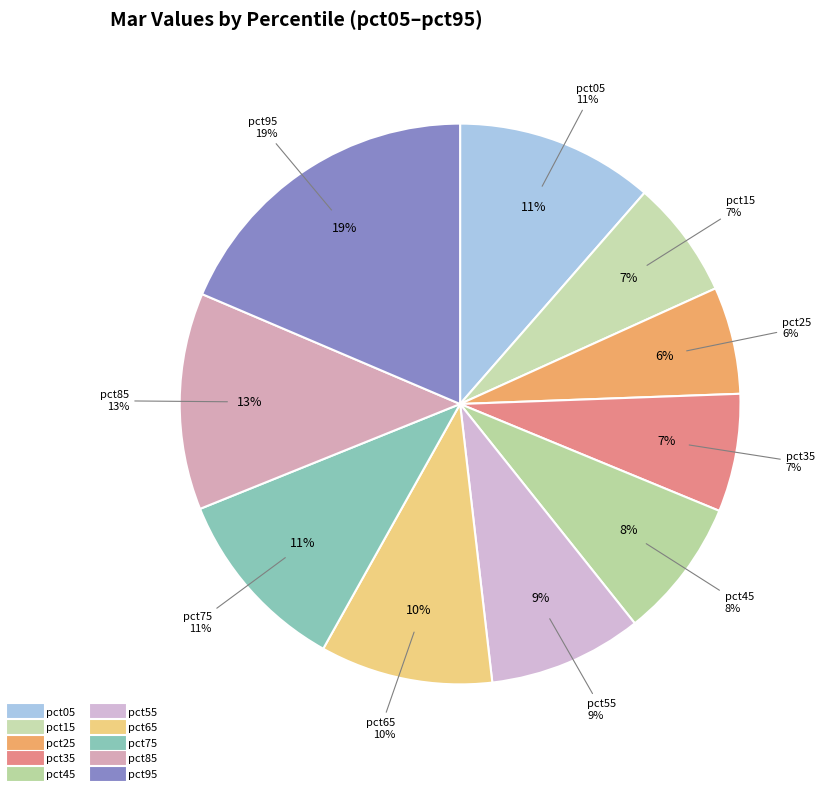

What is the change in value from pct35 to pct65?

+0.1